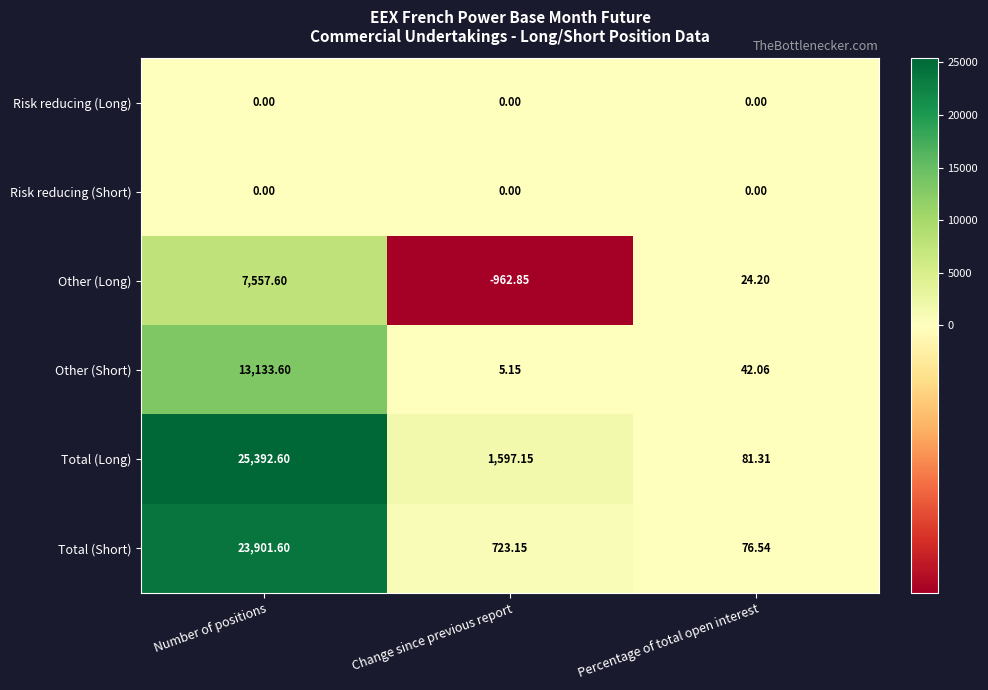

At which category is the sum across all series the highest?

Number of positions